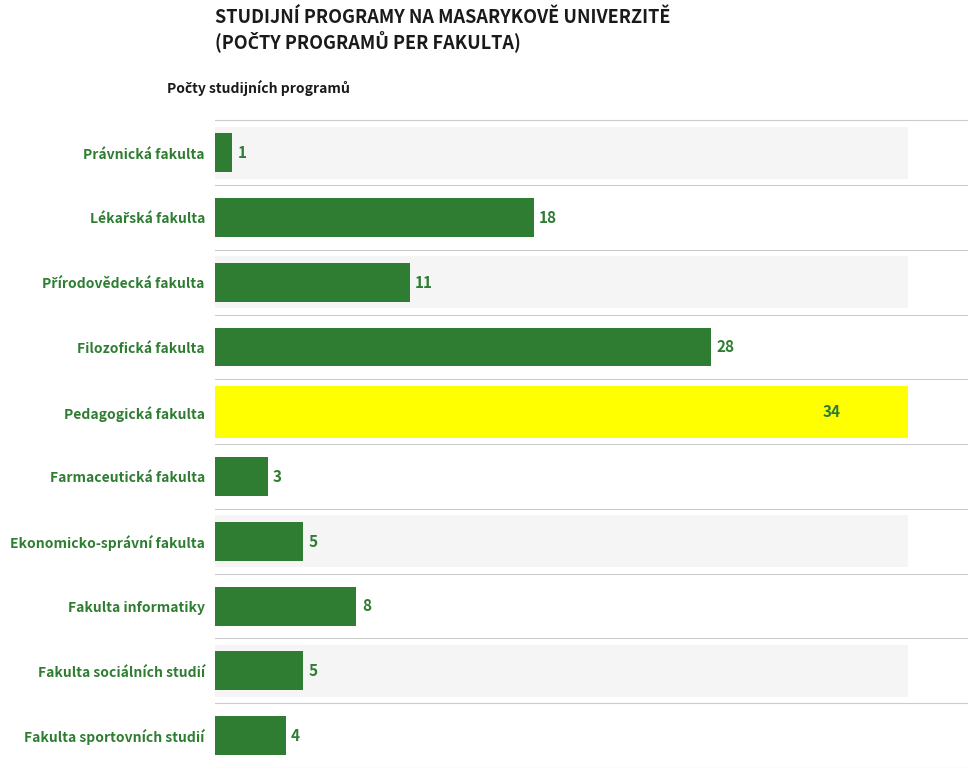

What is the value of the 7th bar from the left?

5